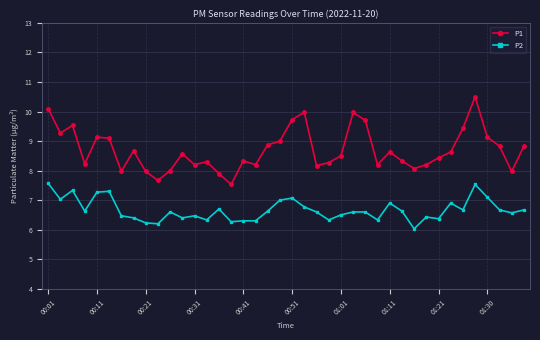

How many interior local valleys does the P1 series have?

11